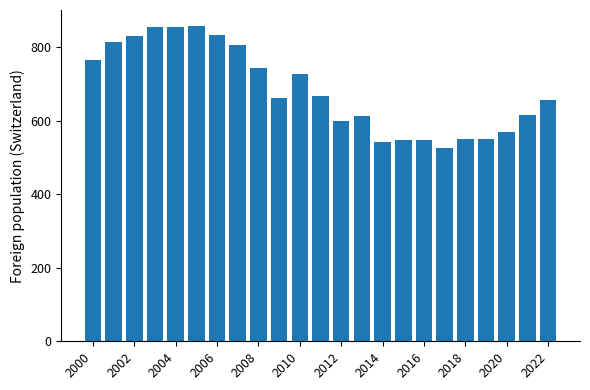

What is the average value?

685